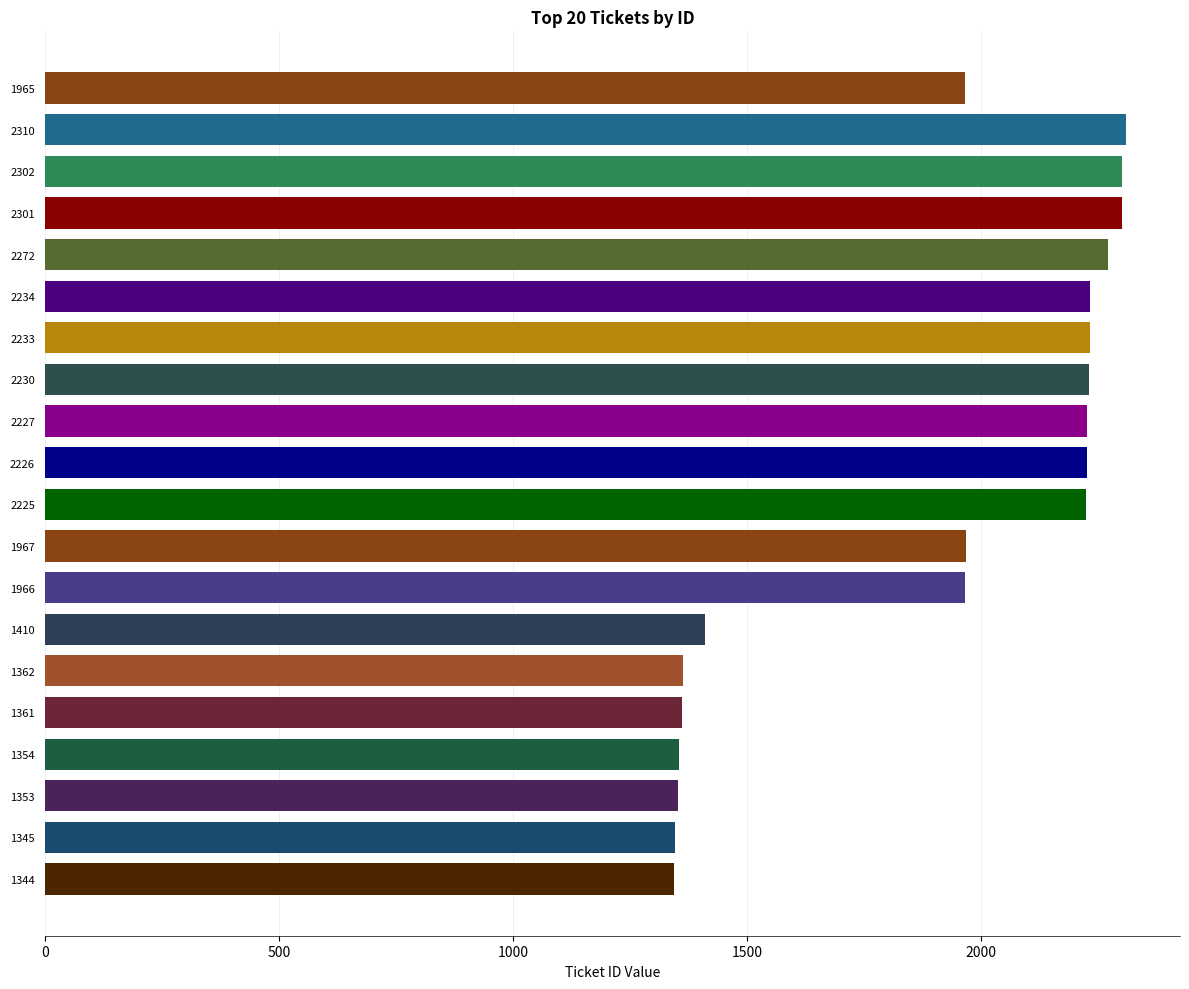

What is the sum of all values?

37987